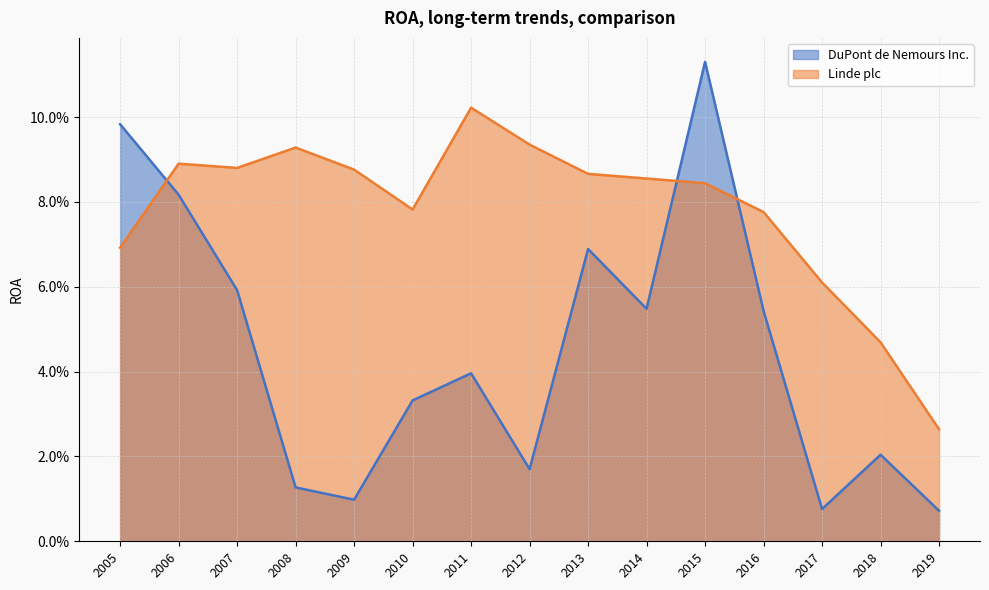

Between 2019 and 2006, which is larger?

2006